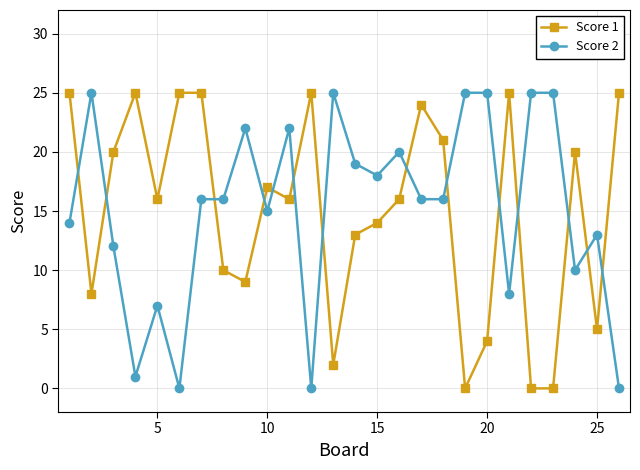

Which series ends up on top after the final intersection of Score 1 and Score 2?

Score 1